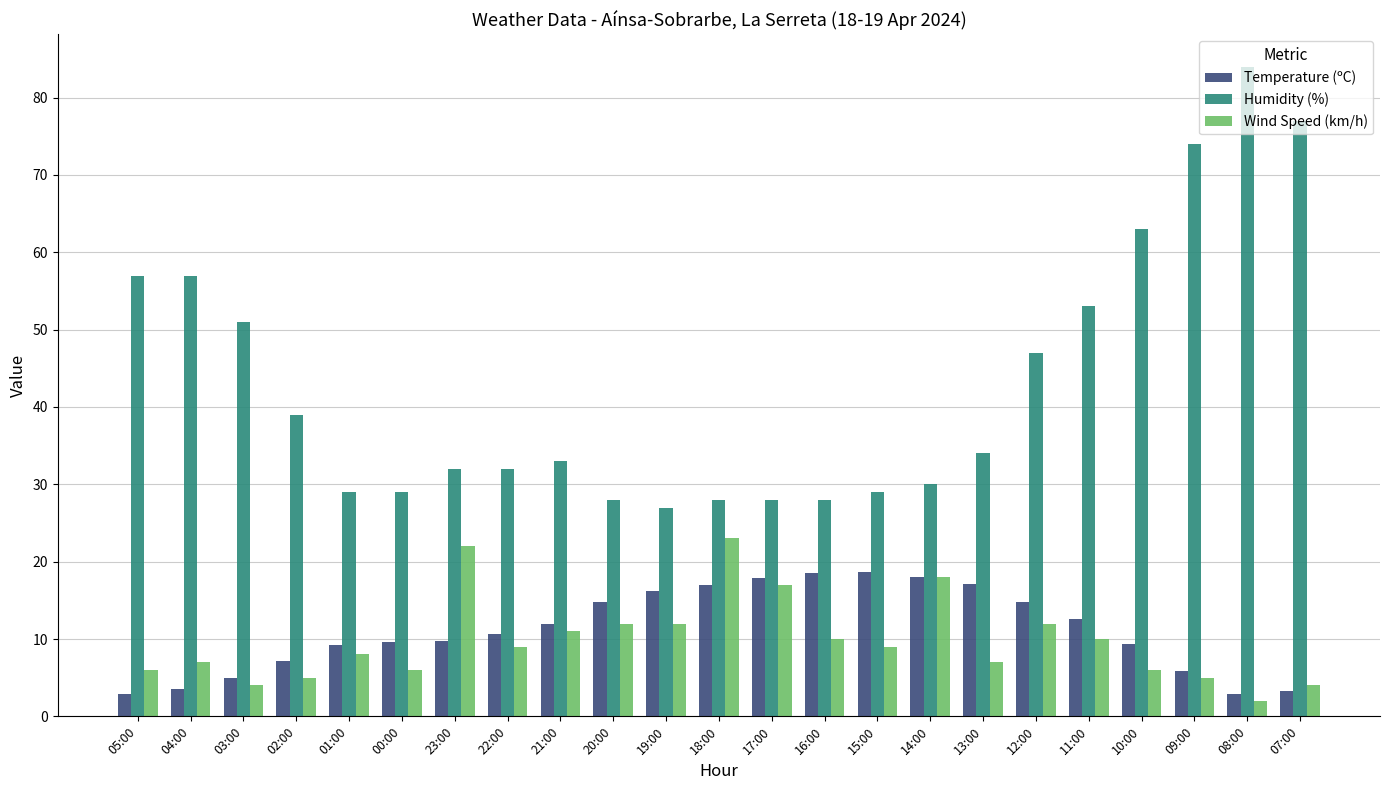

What is the smallest value displayed?

2.0